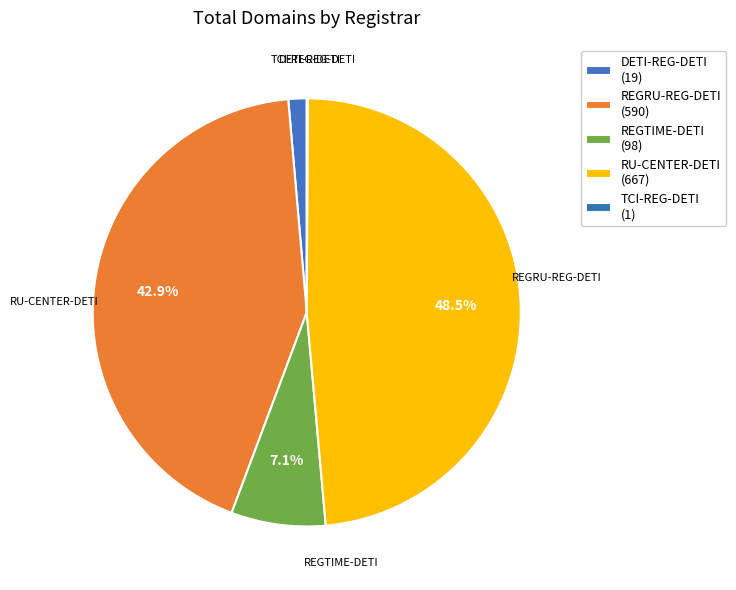

What percentage do REGTIME-DETI and RU-CENTER-DETI together represent?

55.6%